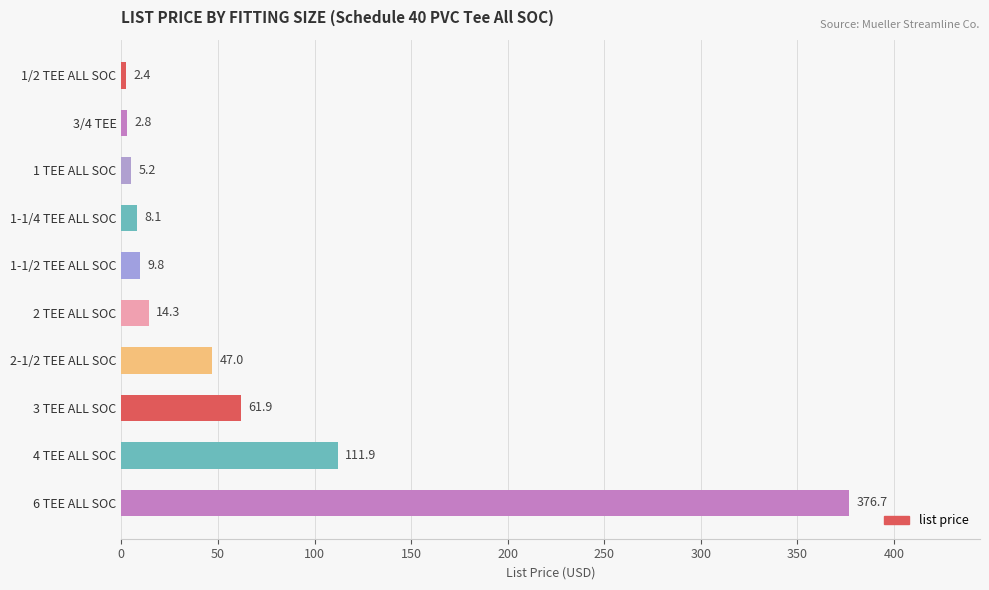

How many distinct data groups are displayed?

1